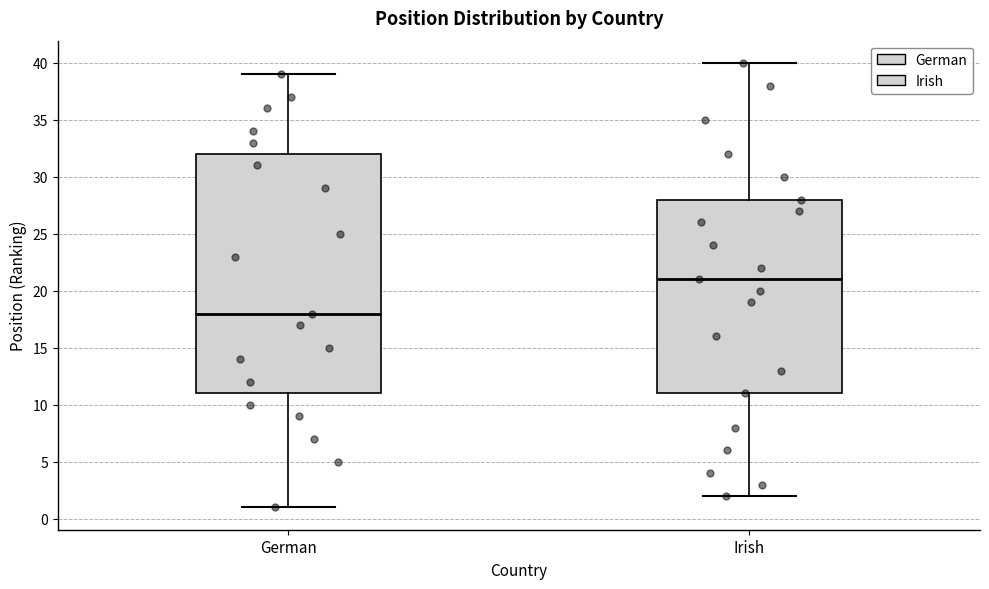

Which box has the lowest median line?

German